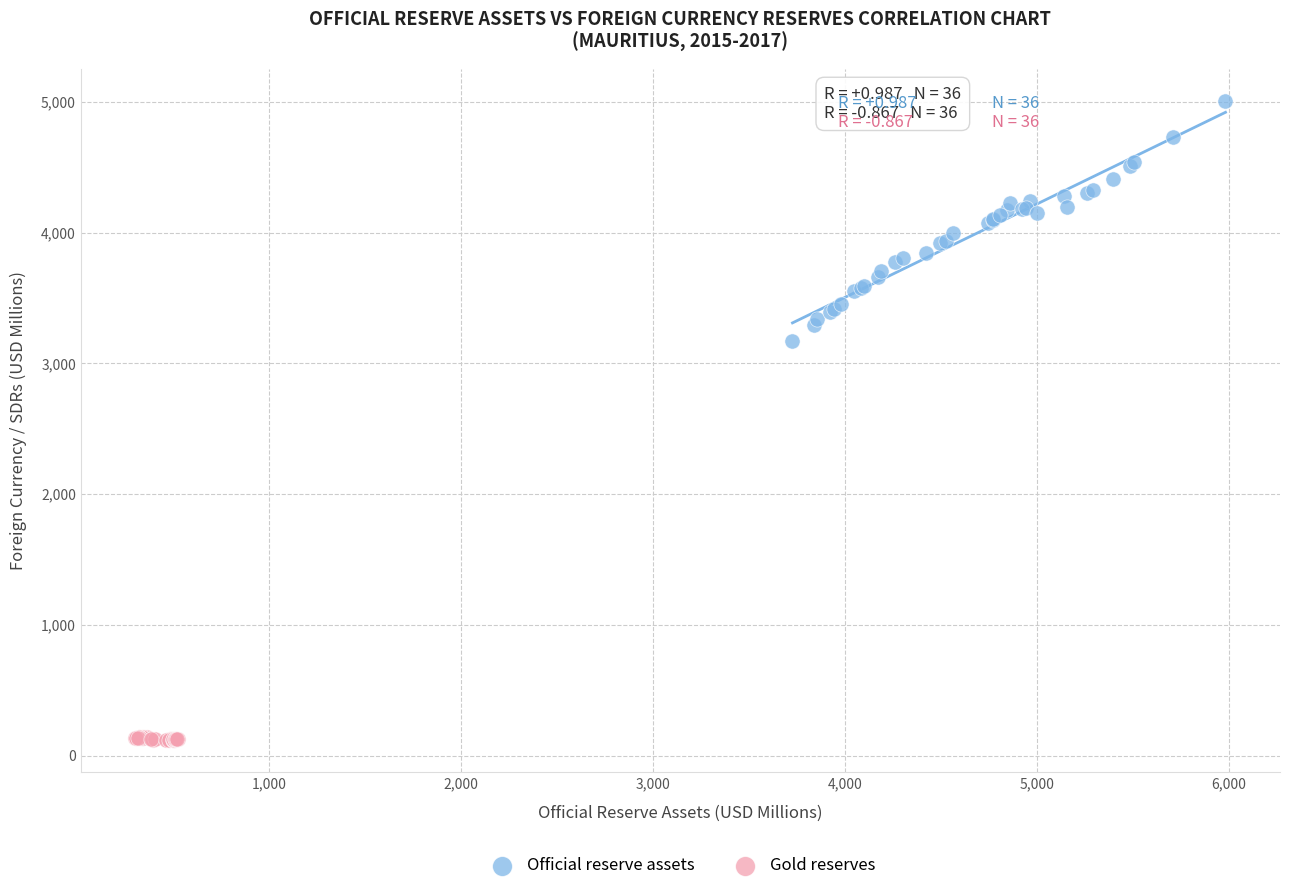

Which series contains the highest Y value?

Official reserve assets